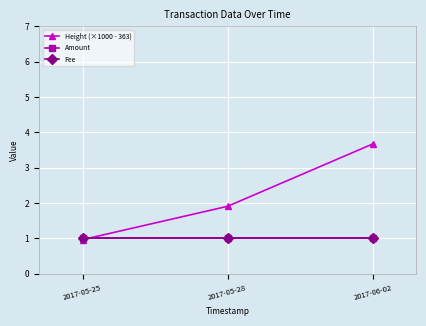

Is this an area chart (filled region under the line)?

No